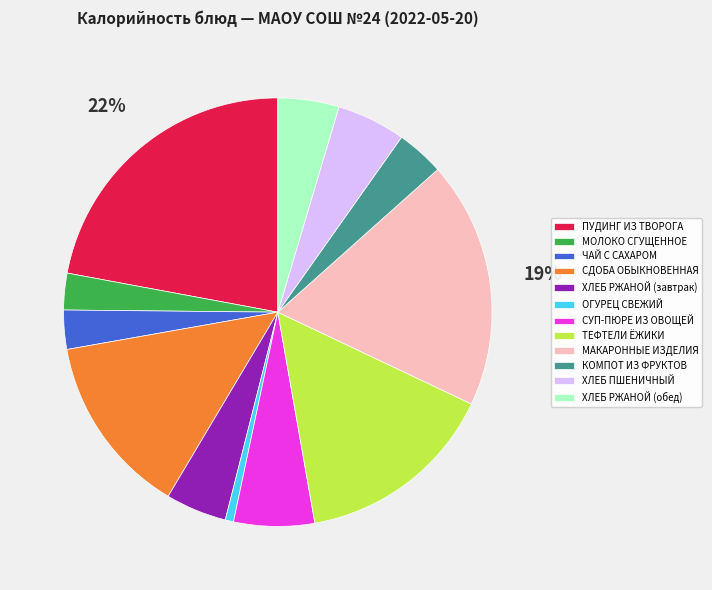

Which category has the biggest portion of the pie?

ПУДИНГ ИЗ ТВОРОГА